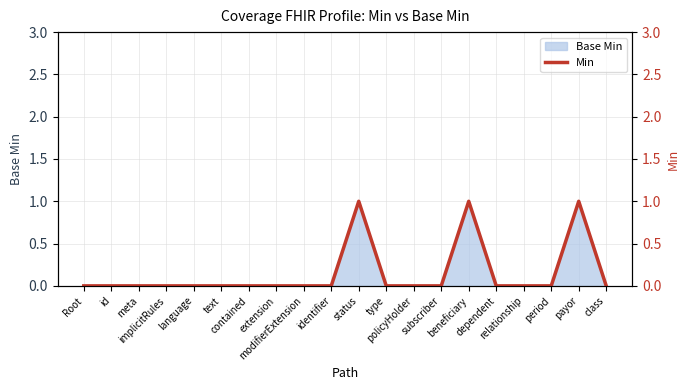

What is the label of the 7th point from the right?

subscriber